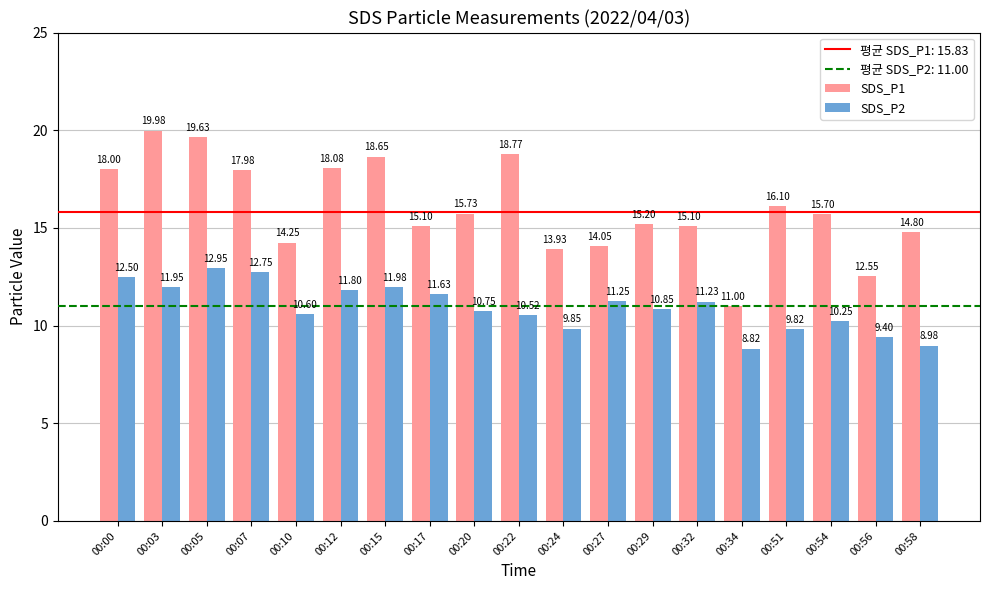

Are the bars horizontal?

No